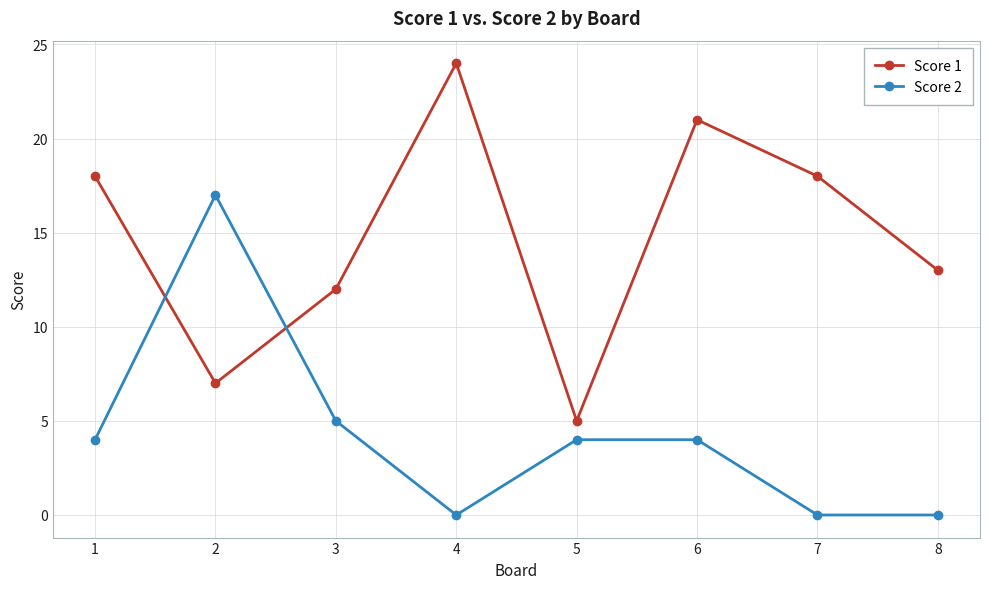

Rank the series by their average value, from lowest to highest.

Score 2, Score 1